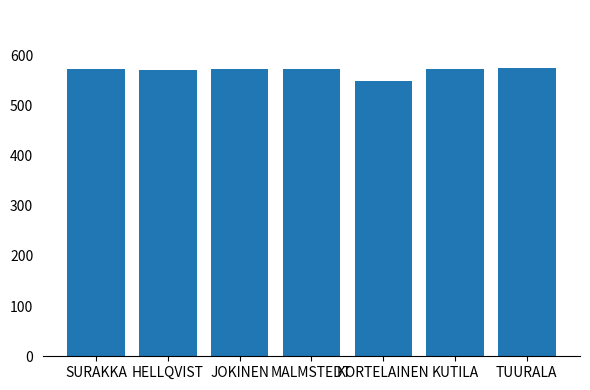

Approximately how many times larger is the value at KORTELAINEN compared to JOKINEN?

1.0